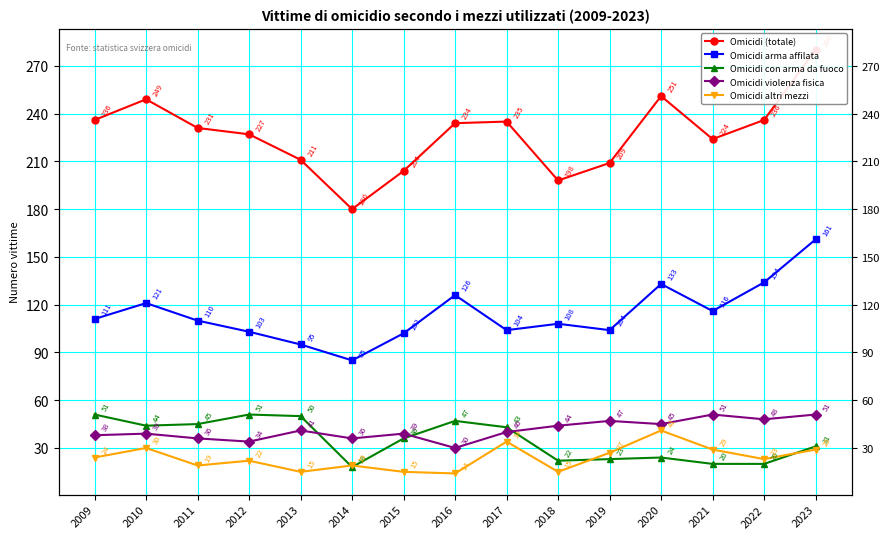

What is the spread (max minus min) of values at 2016?

220